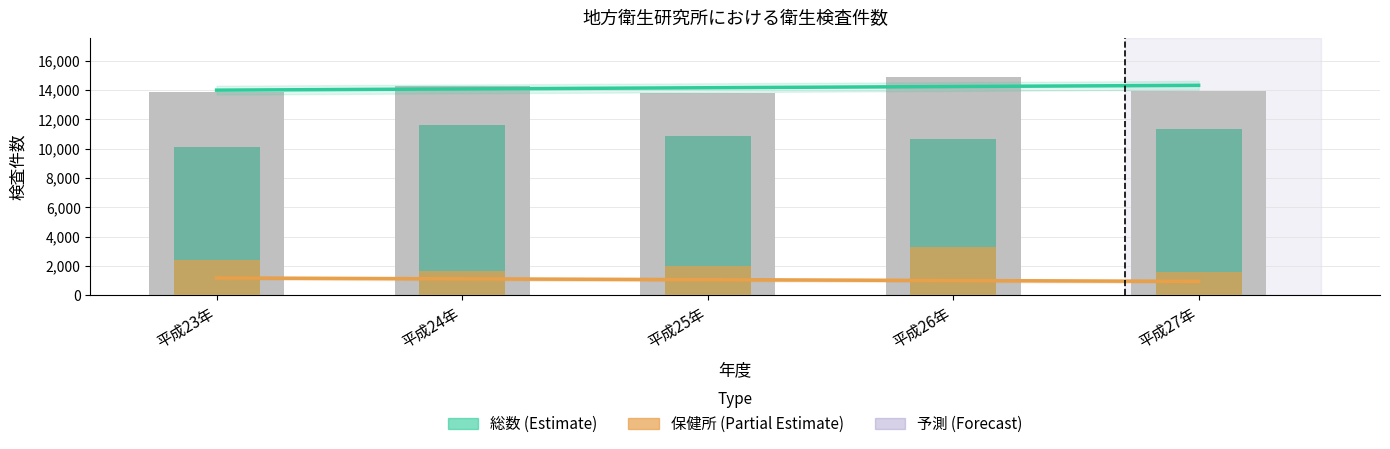

What is the value of the 保健所以外の行政機関 bar at the 5th from the left?

11320